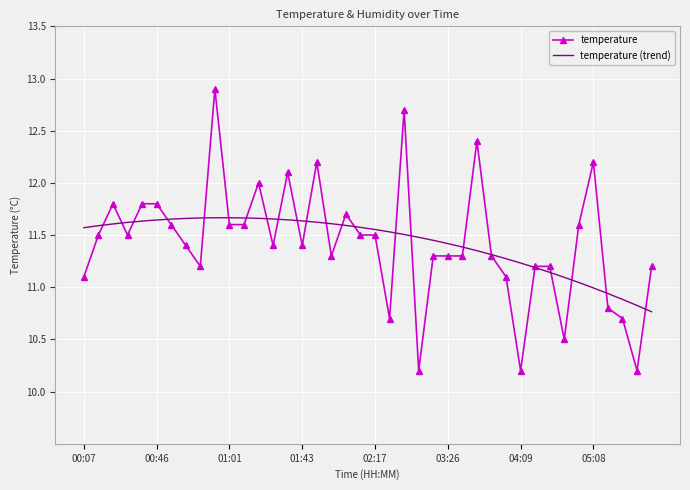

What is the difference between the maximum and minimum values in the temperature (trend) series?

0.9